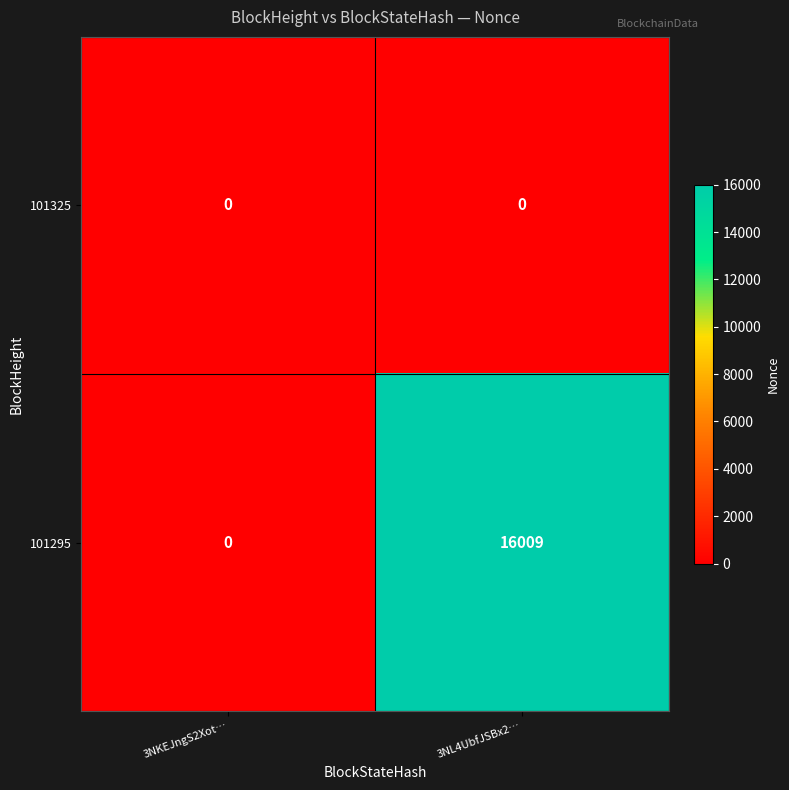

What is the sum of the 101295 values at 3NL4UbfJSBx2… and 3NKEJngS2Xot…?

16009